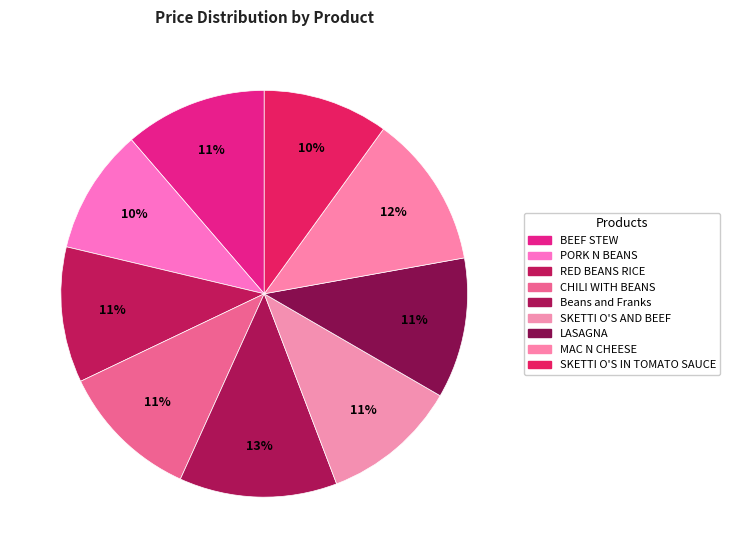

Is it true that SKETTI O'S IN TOMATO SAUCE is 1% of the pie?

False